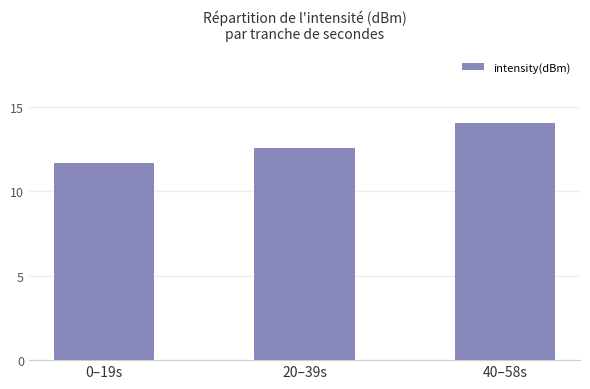

Reading left to right, what are all the values shown in this chart?

0–19s=11.7	20–39s=12.6	40–58s=14.1